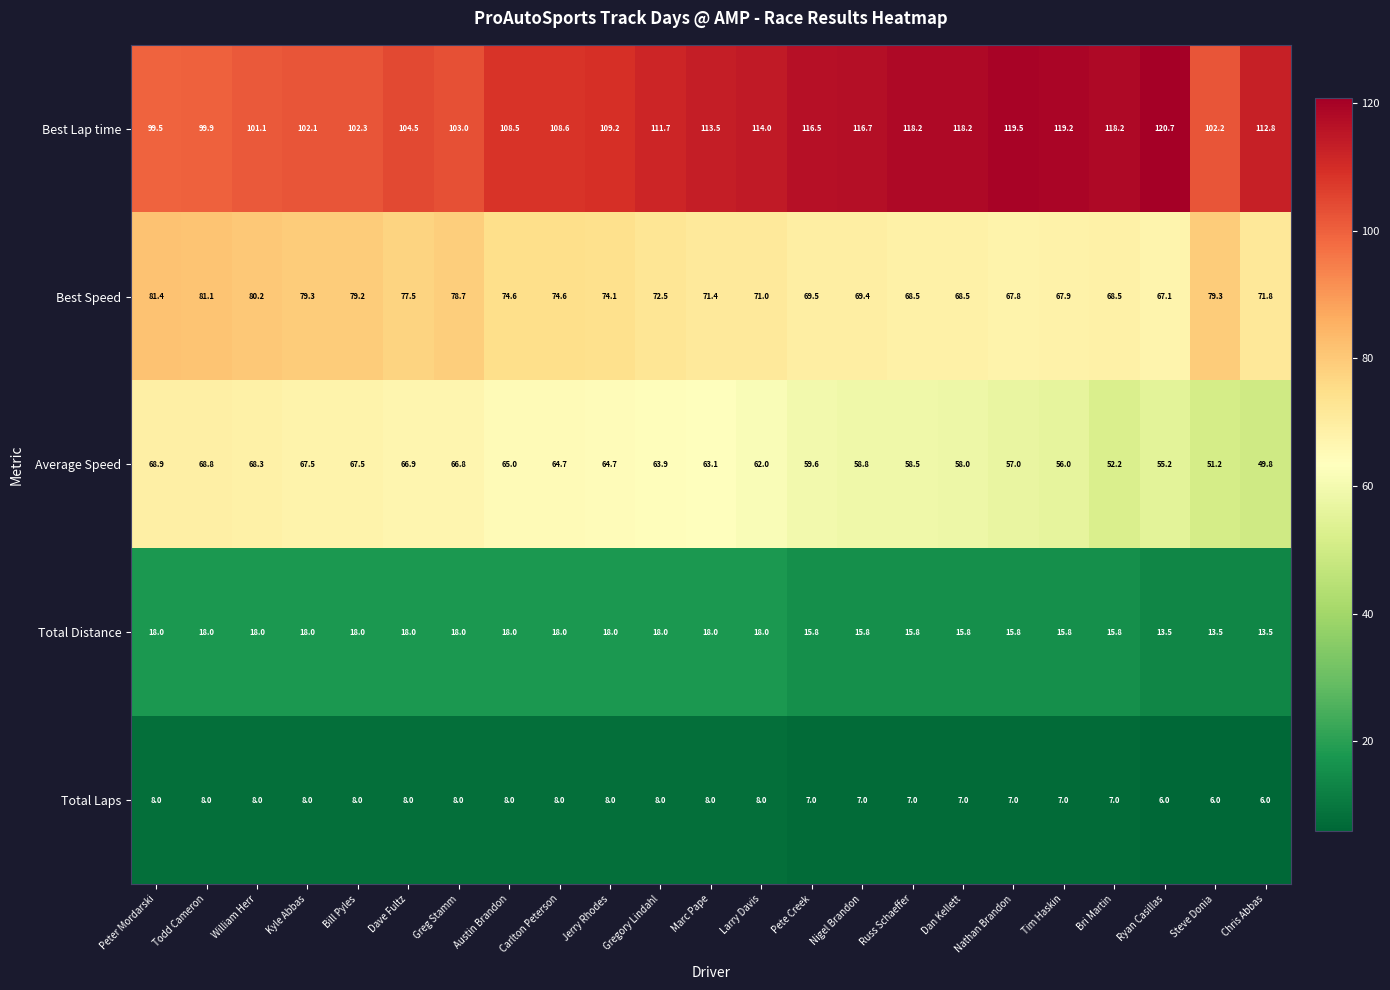

How many distinct data groups are displayed?

5